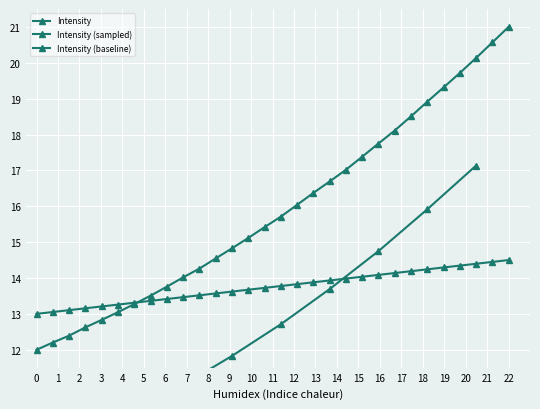

True or false: there are more than 2 points higher than both neighbors.

False